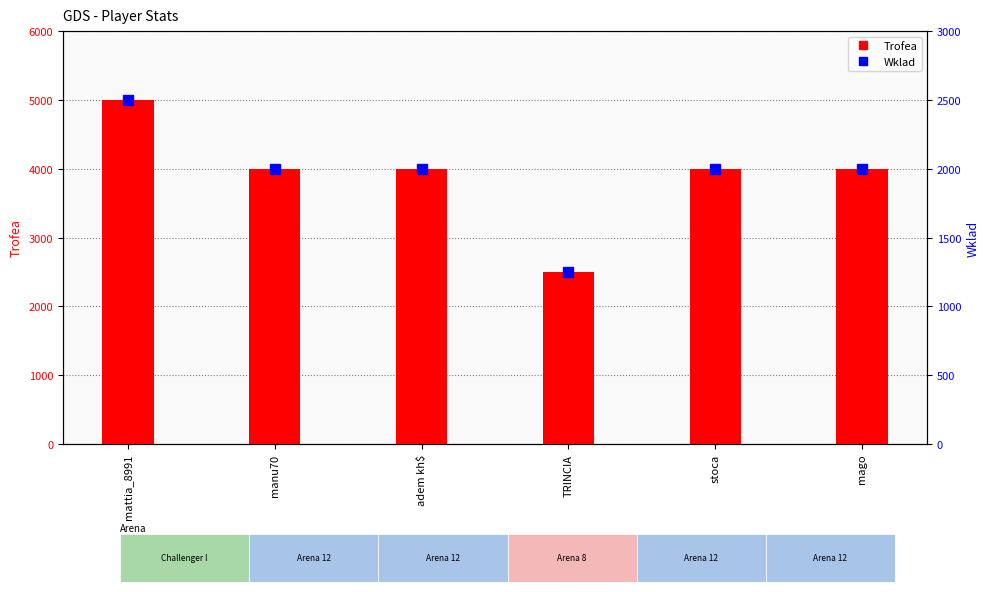

What are all the series names shown in the legend?

Trofea, Wklad